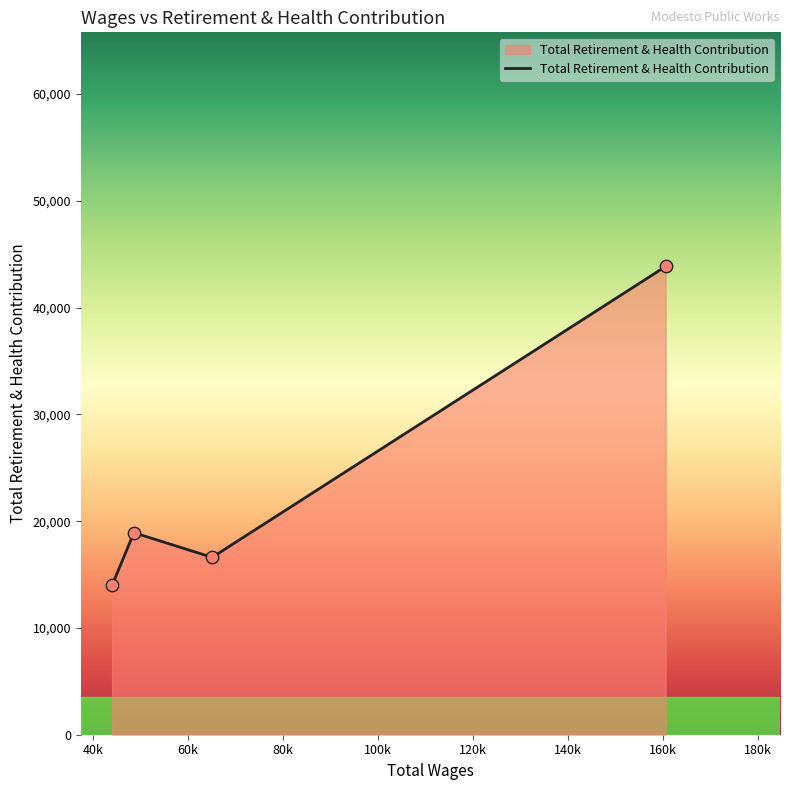

What is the sum of all values?

93400